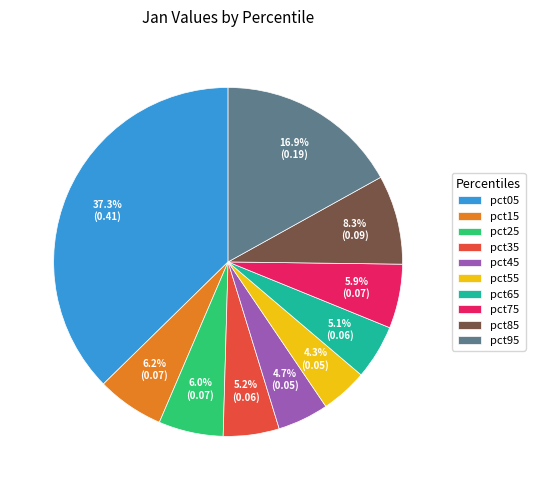

Is the sum of pct35 and pct15 greater than half?

No